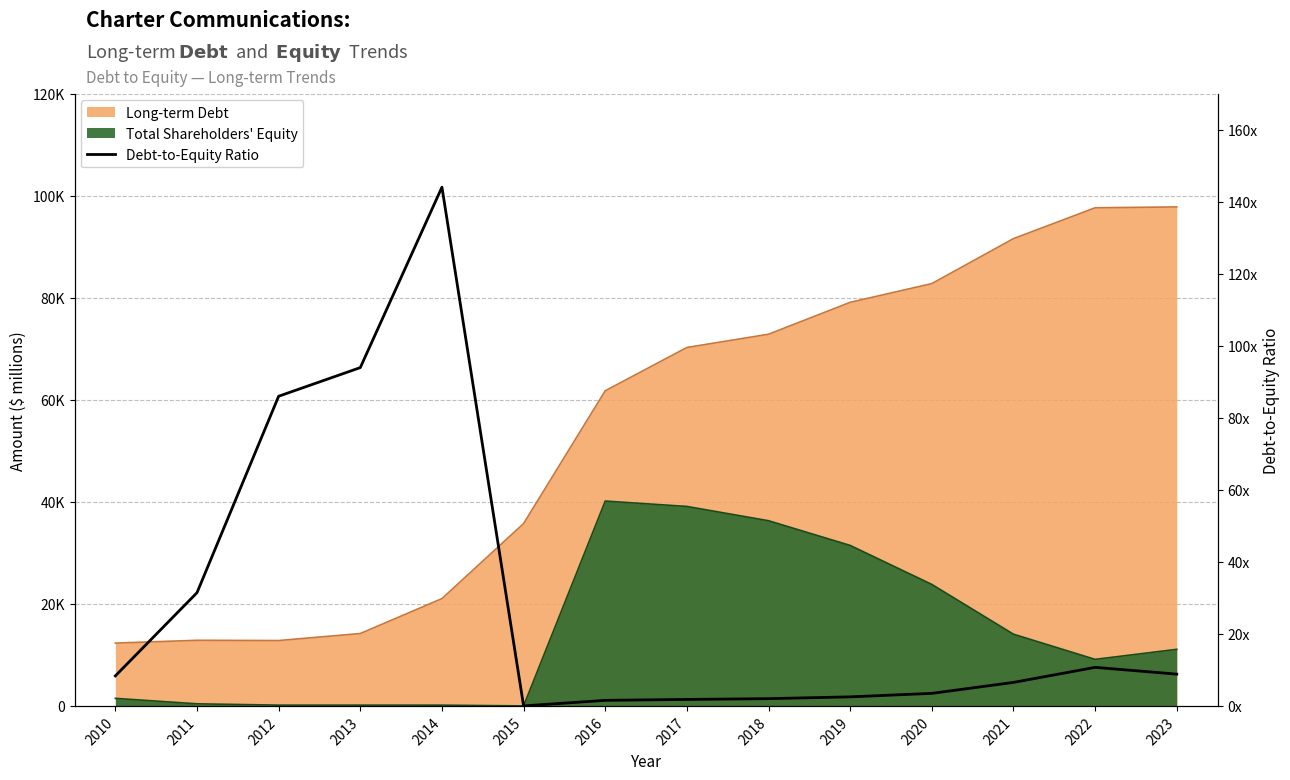

At which category does the chart reach its peak across all series?

2014